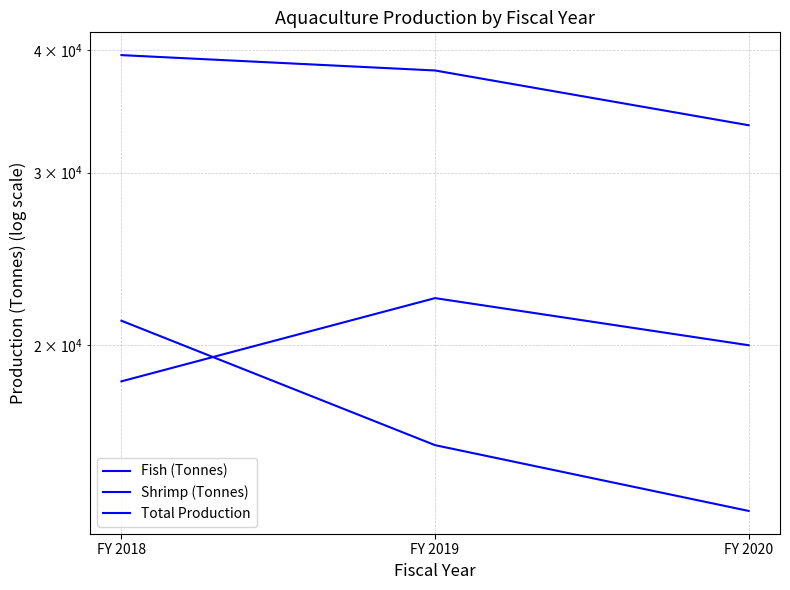

List the labels in order of Shrimp (Tonnes) value, largest first.

FY 2018, FY 2019, FY 2020